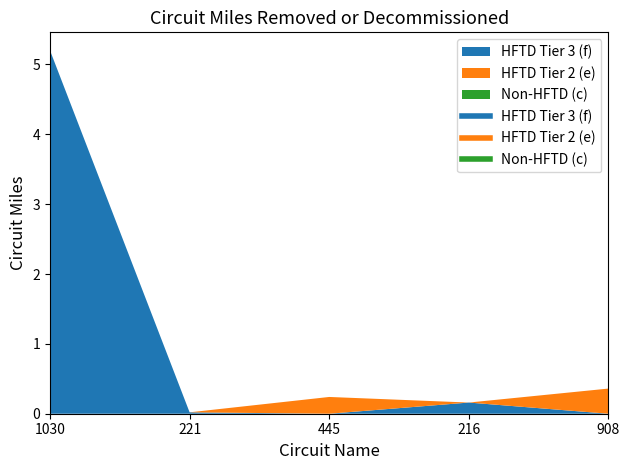

What is the label of the 5th point from the left?

908